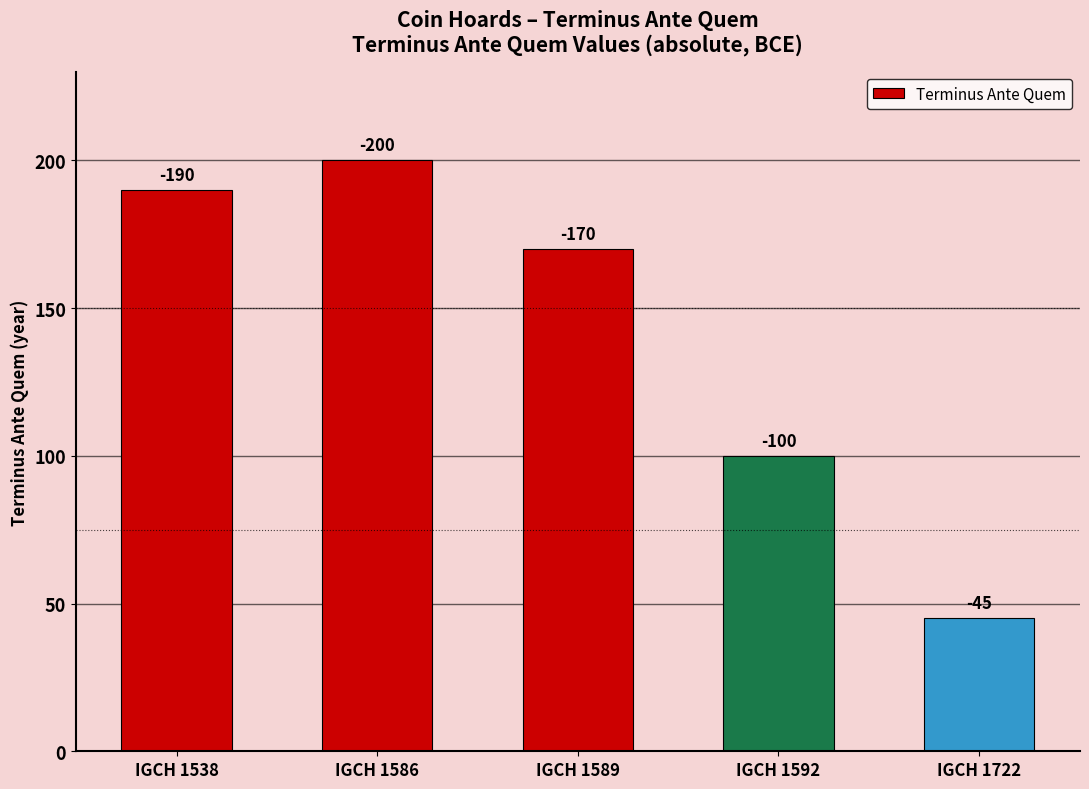

At which category does the chart reach its peak across all series?

IGCH 1586